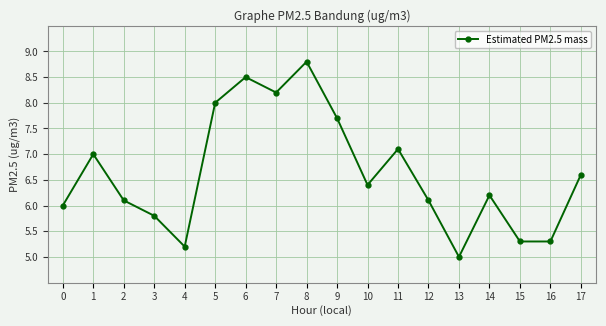

Reading left to right, what are all the values shown in this chart?

6.0	7.0	6.1	5.8	5.2	8.0	8.5	8.2	8.8	7.7	6.4	7.1	6.1	5.0	6.2	5.3	5.3	6.6